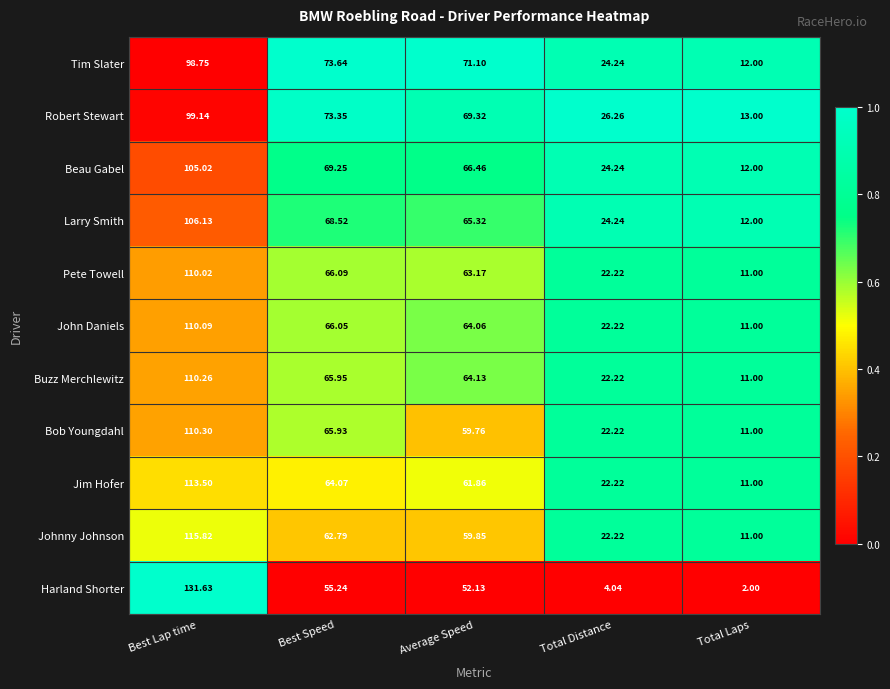

Which series has the largest total across all categories?

Robert Stewart